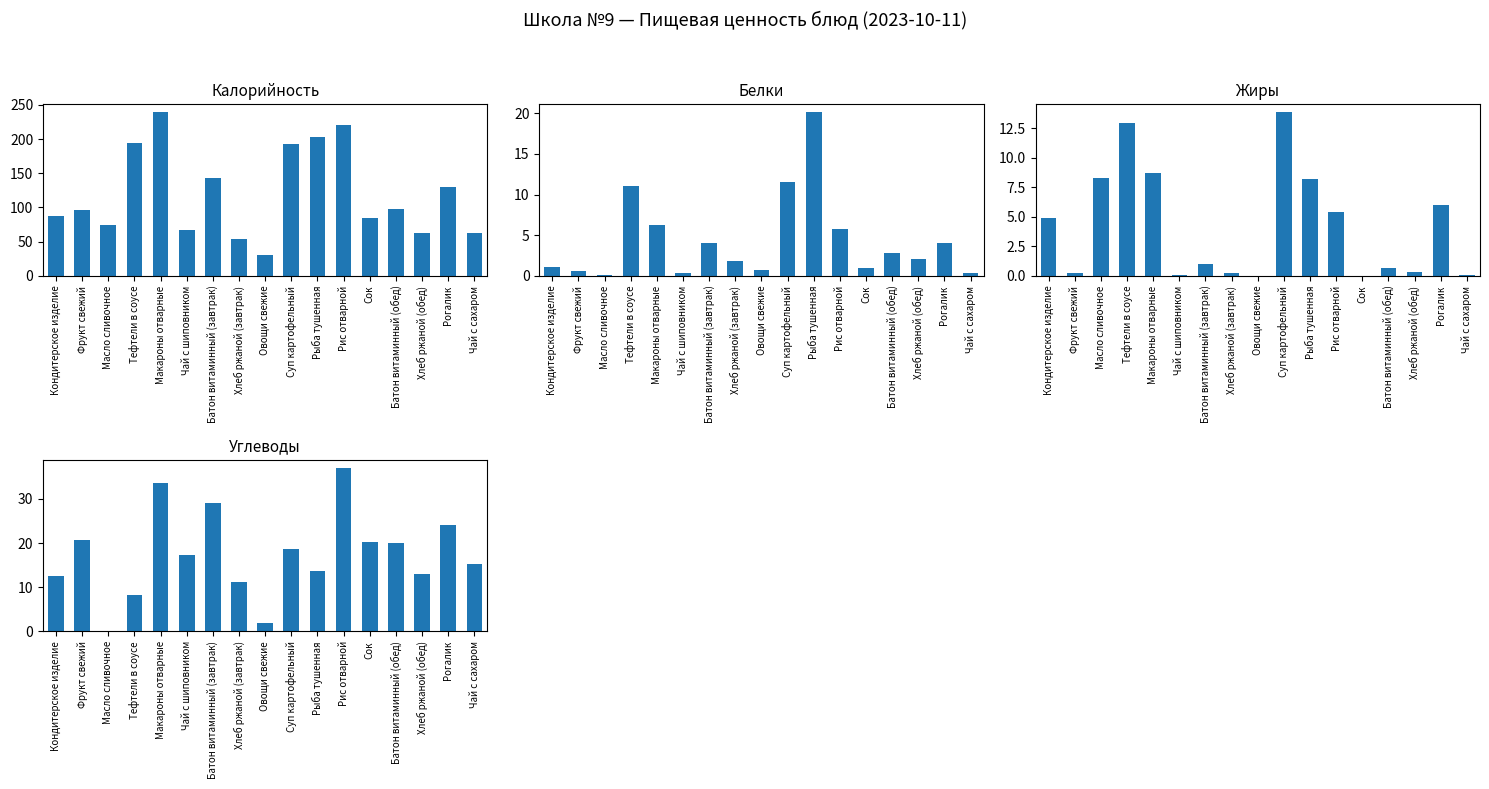

List the series in order of their peak value, highest first.

Калорийность, Углеводы, Белки, Жиры